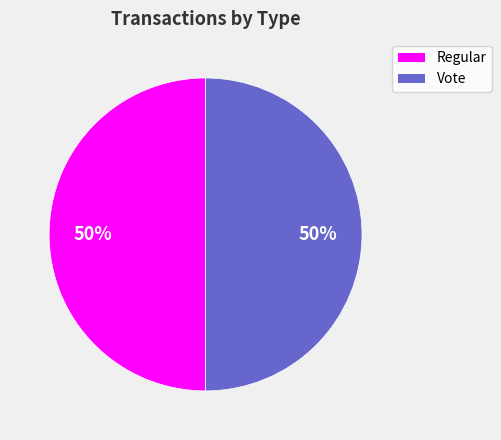

To the nearest percent, what is the average slice percentage?

50%